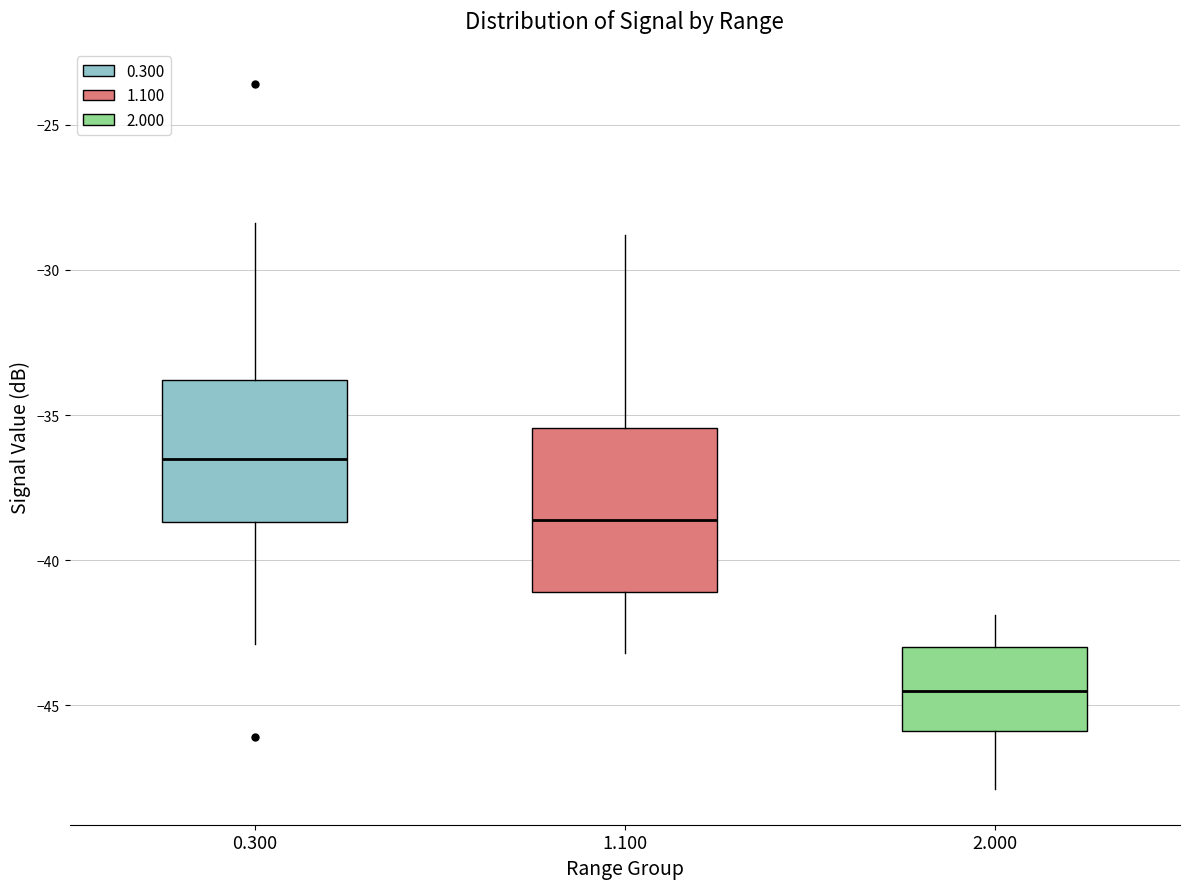

Comparing the boxes themselves (not the whiskers), which one is the tallest?

1.100